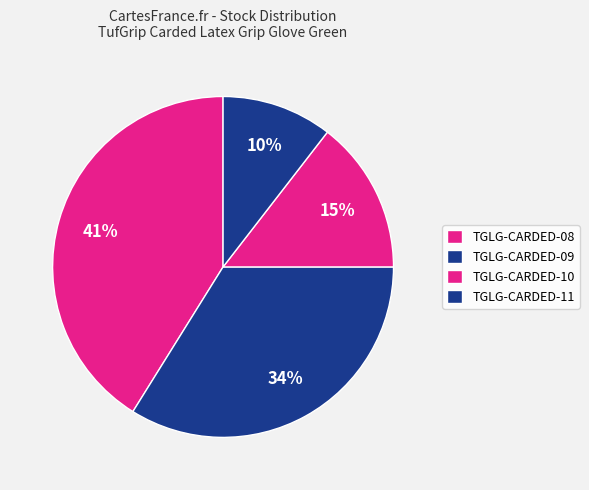

How many segments does this pie chart have?

4